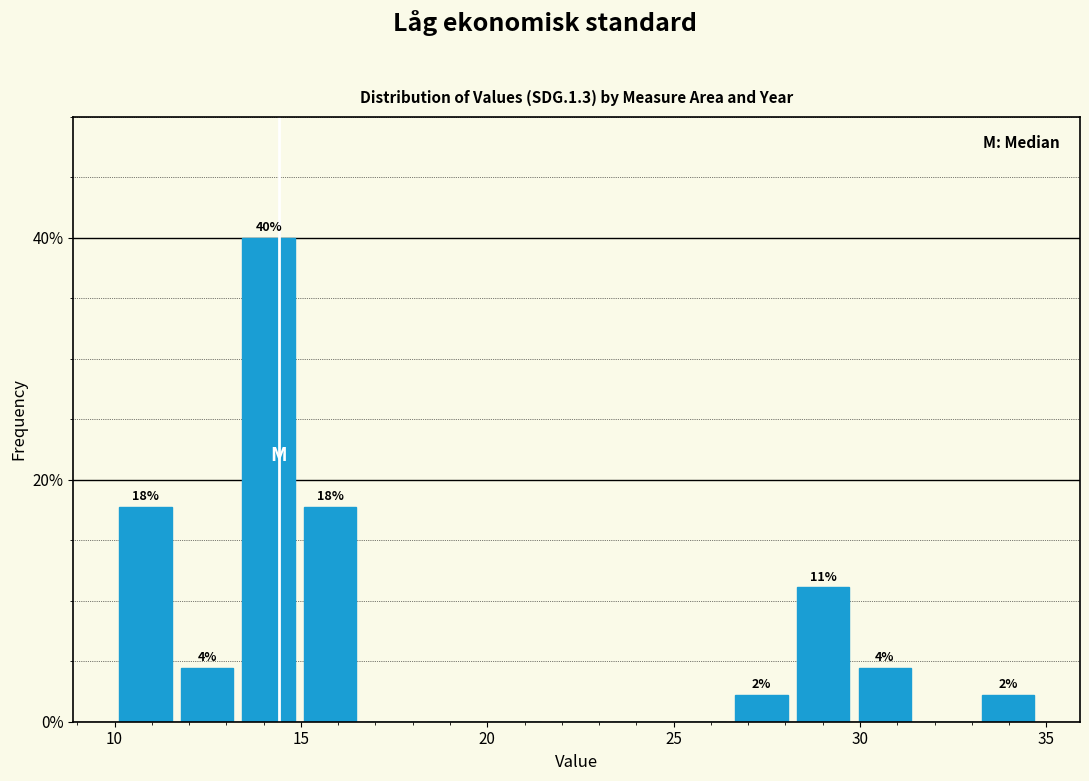

Read against the x-axis, roughly where is the centre of the tallest bar?

14.0